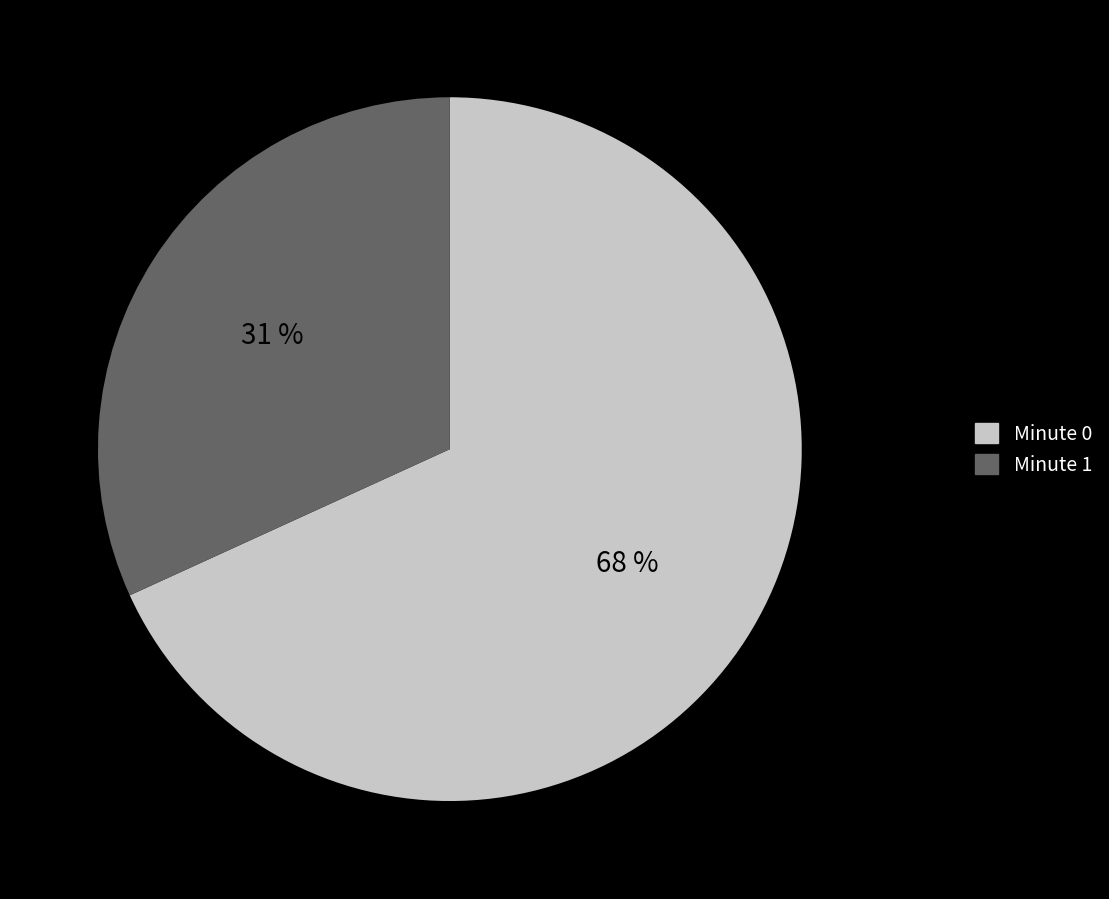

How many slices are in this pie chart?

2